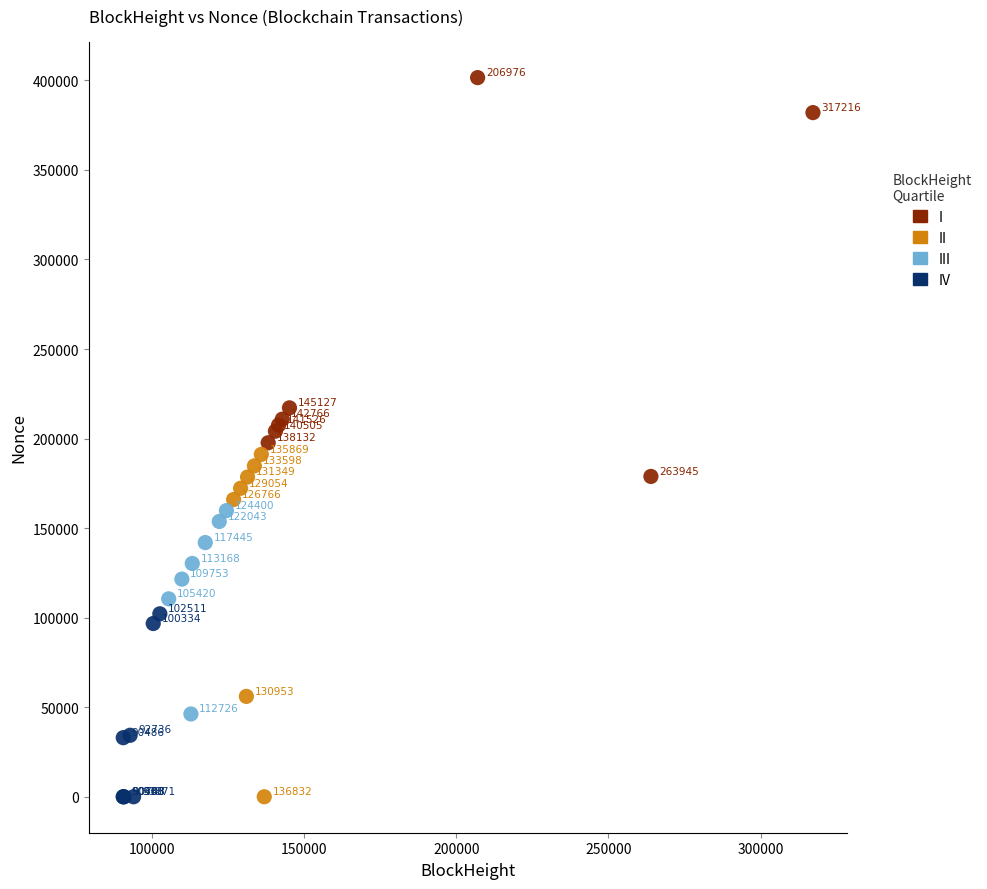

Which series has the widest spread of Y values?

I